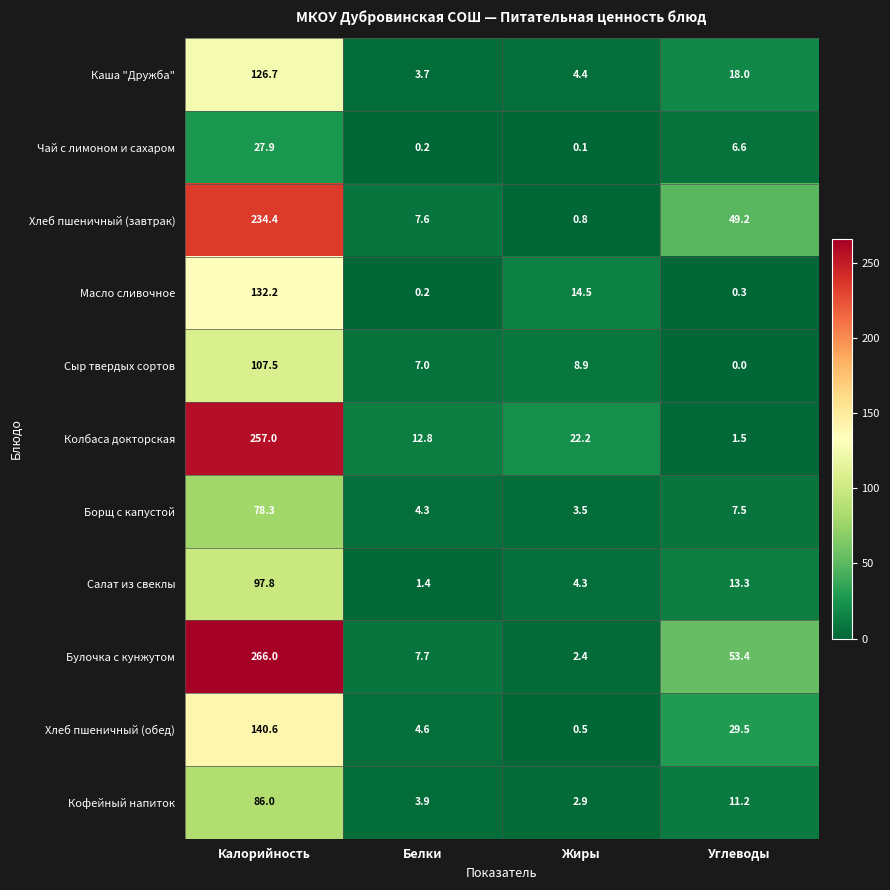

Which series has the largest range (max minus min)?

Булочка с кунжутом